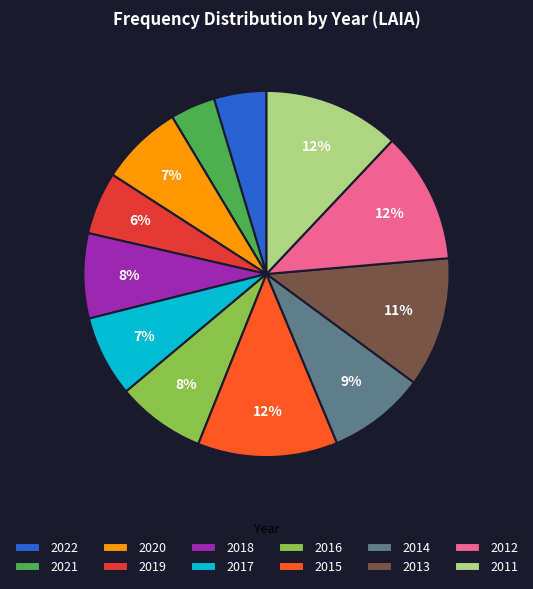

Is it true that 2015 is 12% of the pie?

True